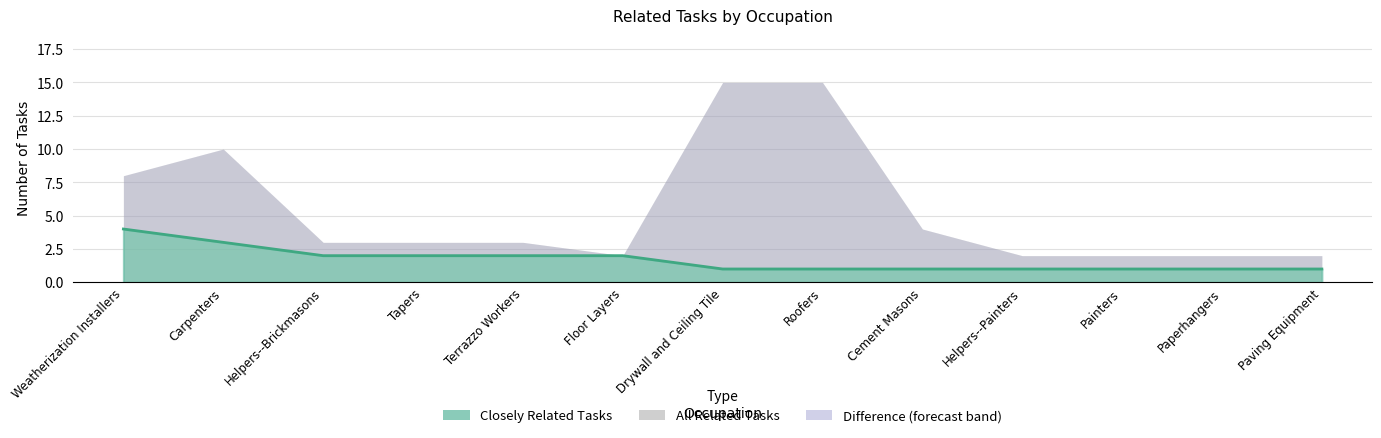

What position from the right is Terrazzo Workers?

9